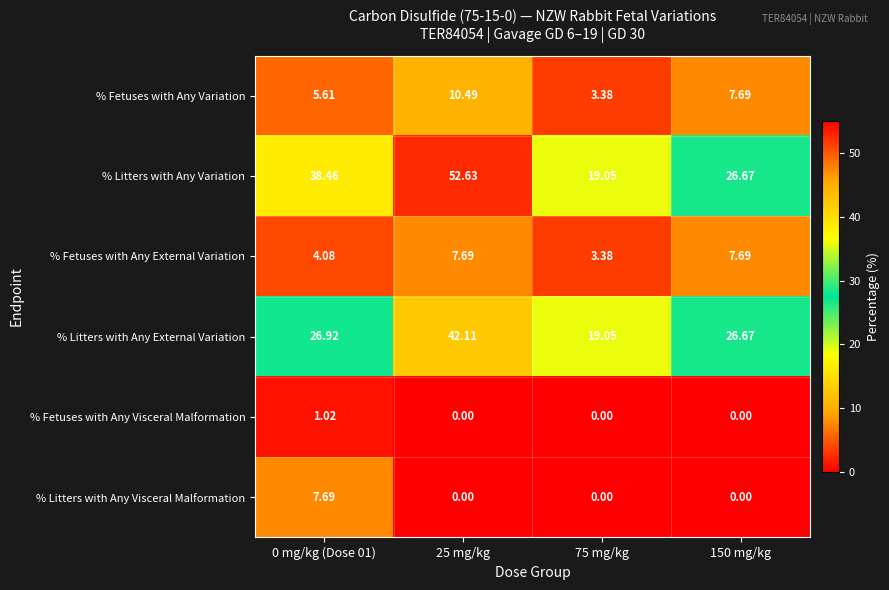

What is the difference between the highest and lowest values at 25 mg/kg?

52.6